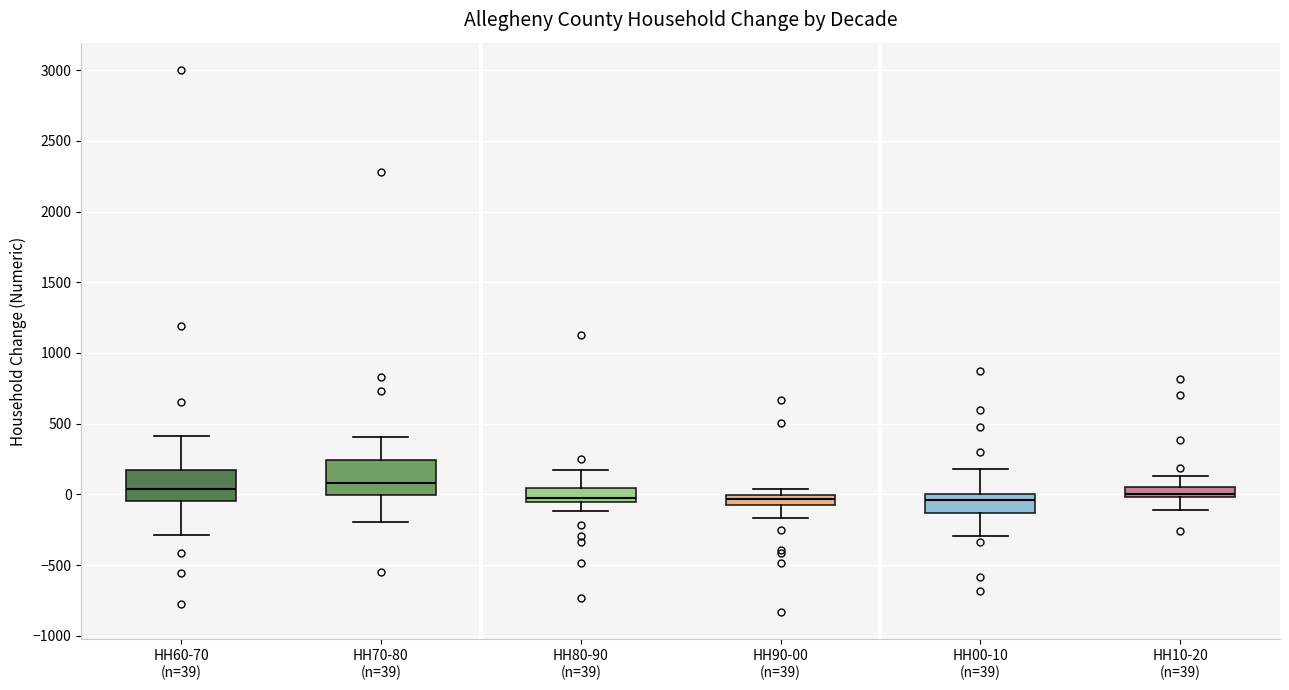

Where does the lower whisker of the box for HH10-20 (n=39) end on the y-axis? The values are not printed on the chart, so give them approximately, as read against the axis.

-100